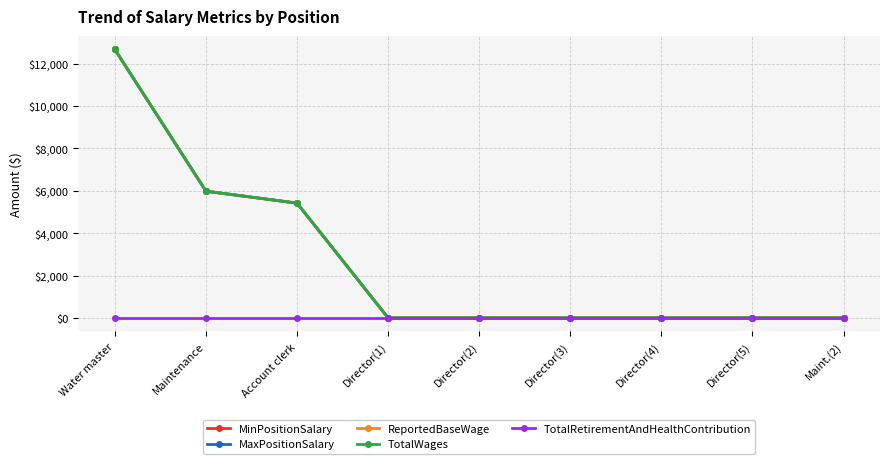

Which category has the lowest value in the ReportedBaseWage series?

Director(1)